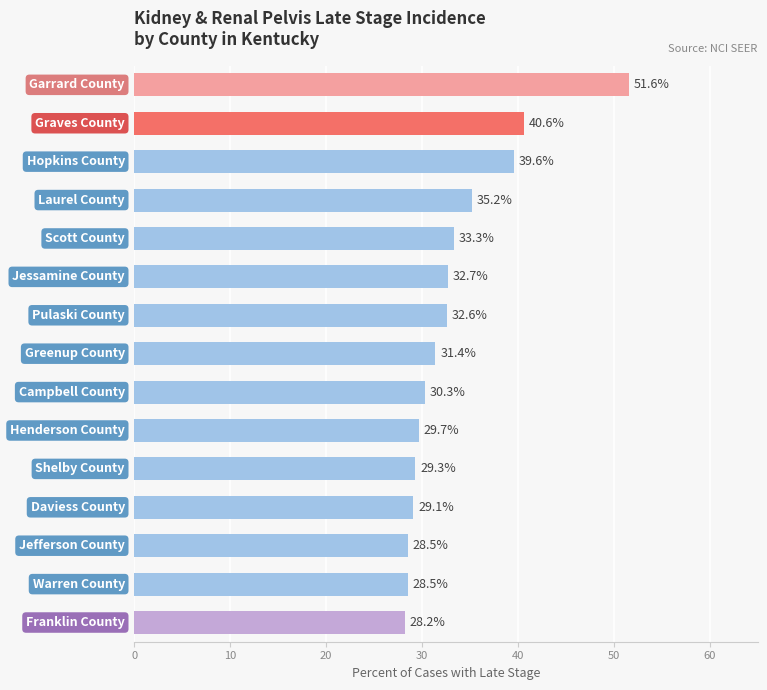

What is the value of the 10th bar from the top?

29.7